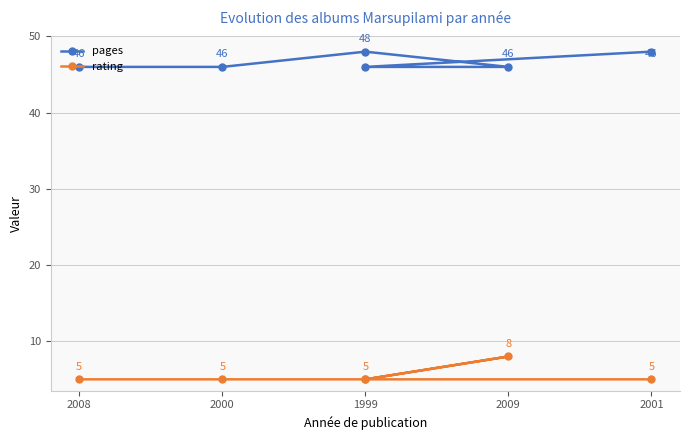

What is the highest value of the rating series?

8